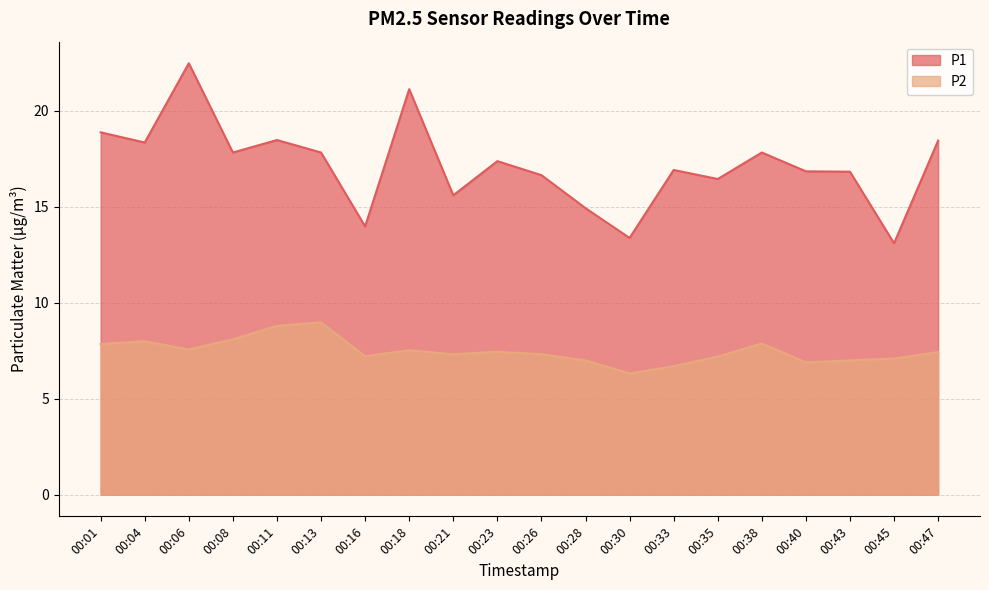

Where does the P2 series first go above 7?

00:01